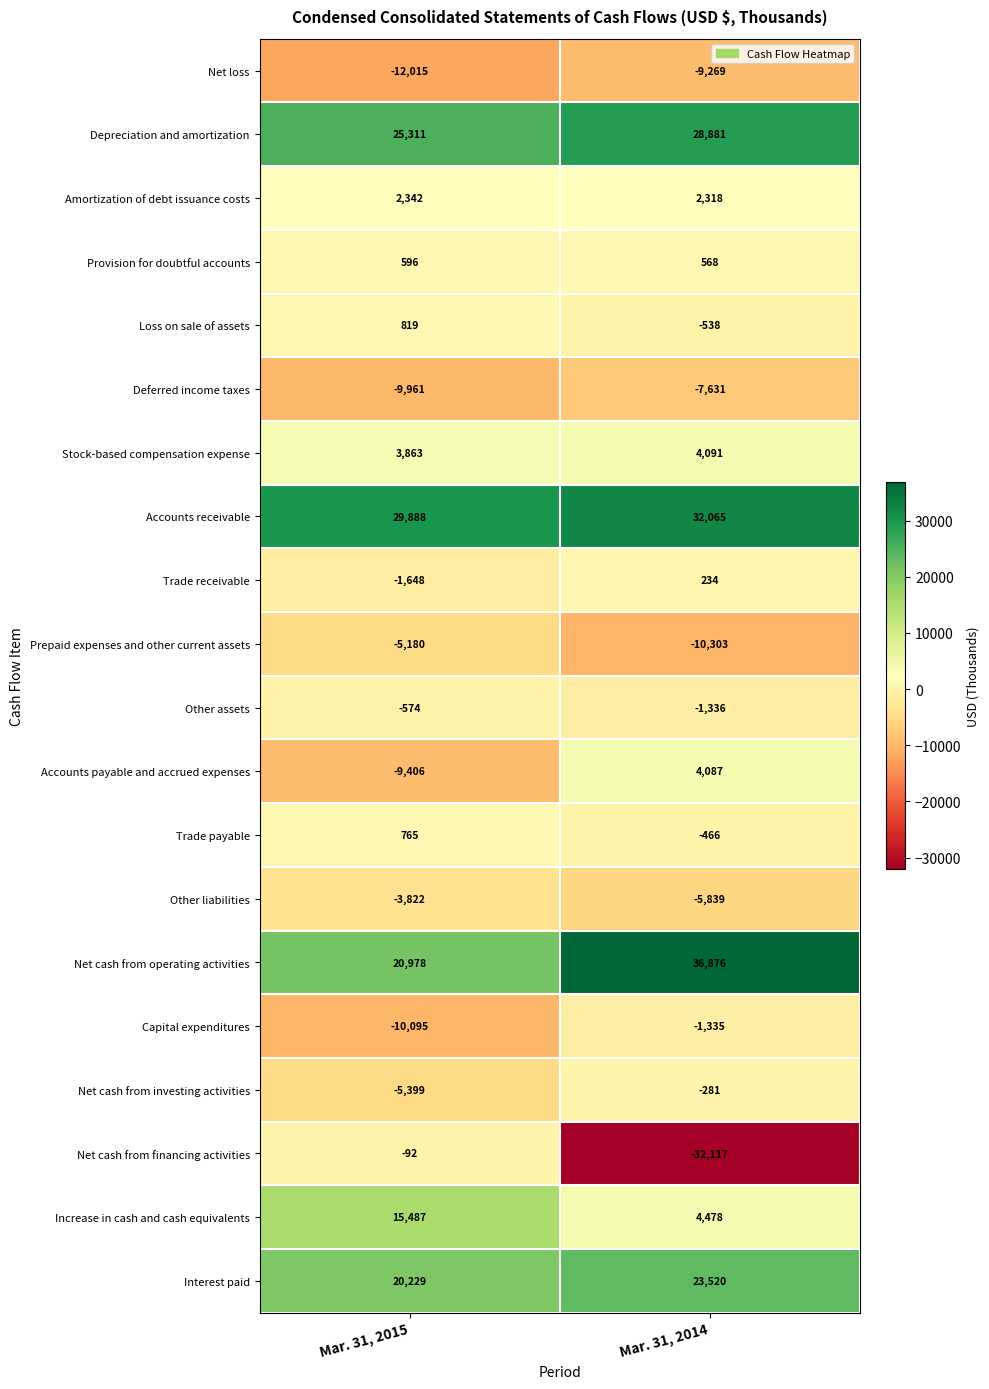

What is the minimum value shown in the chart?

-32117